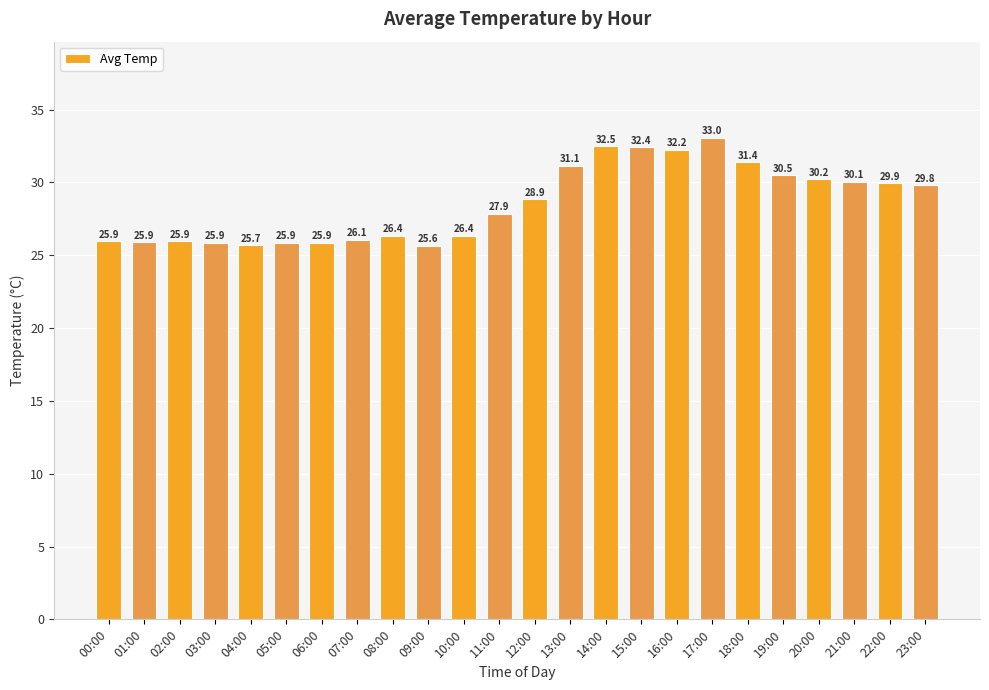

What is the average value?

28.6